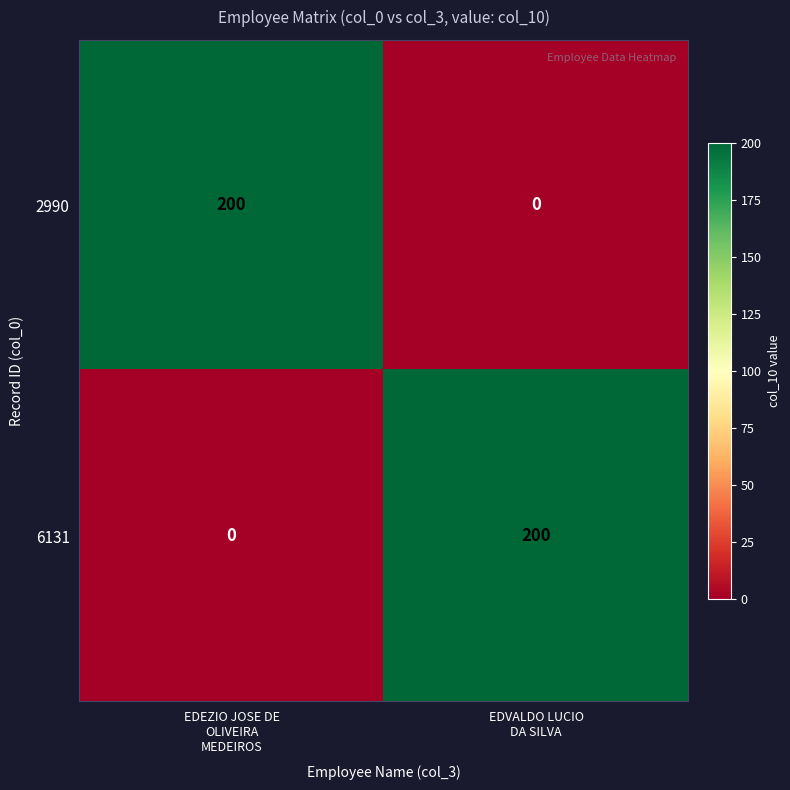

What is the average value of the 2990 series?

100